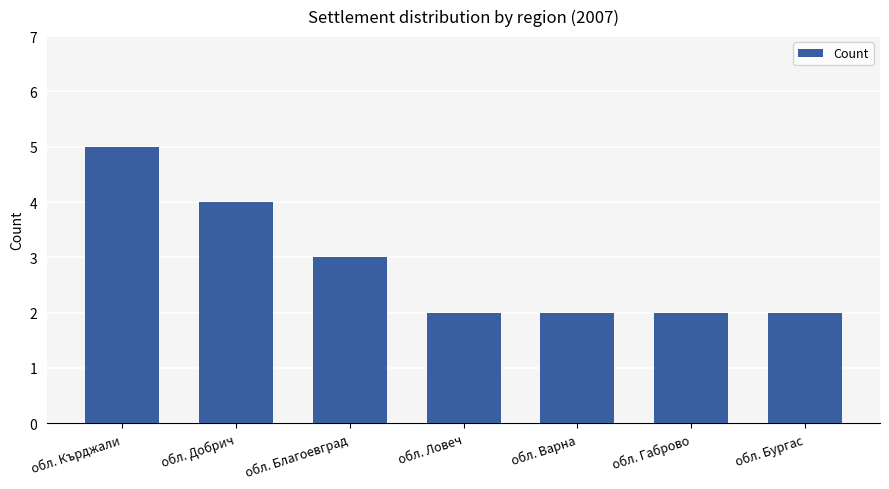

What is the label of the 3rd bar from the left?

обл. Благоевград